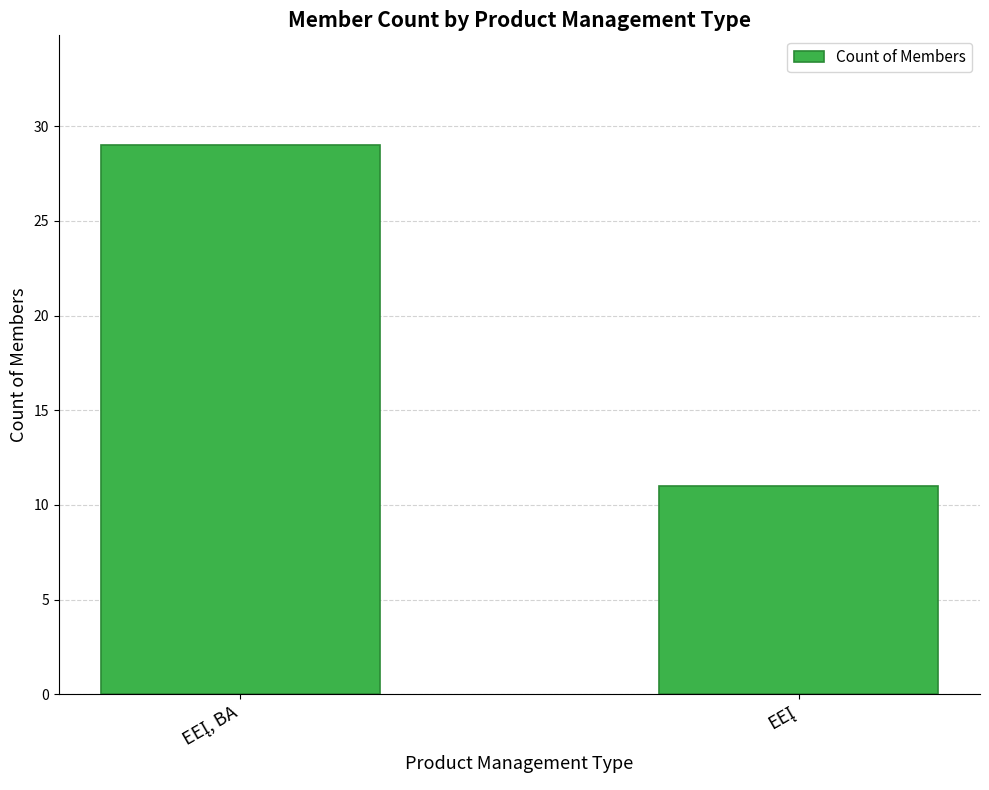

What is the average value?

20